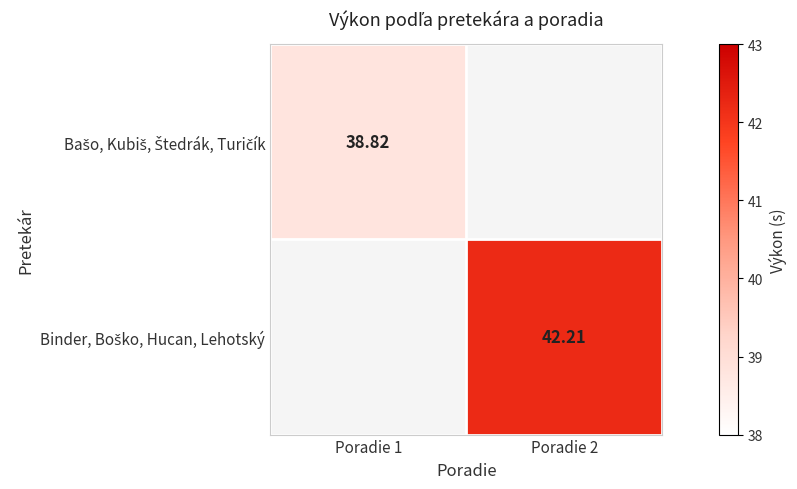

Rank the series at Poradie 1 from highest to lowest value.

Bašo, Kubiš, Štedrák, Turičík, Binder, Boško, Hucan, Lehotský